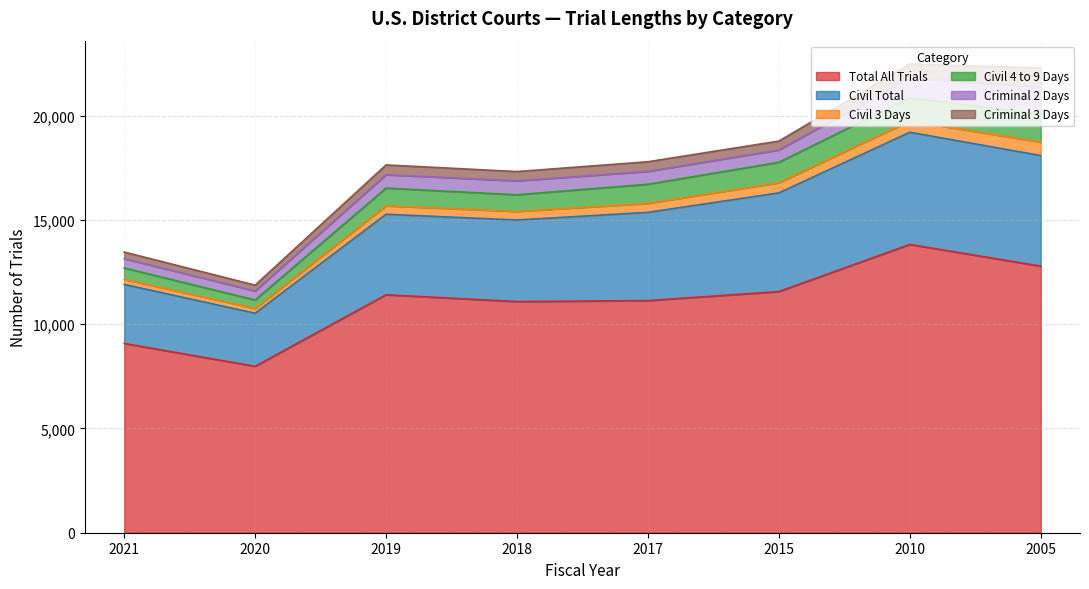

What value does the Criminal 3 Days series have at 2005, to the nearest 100?

900